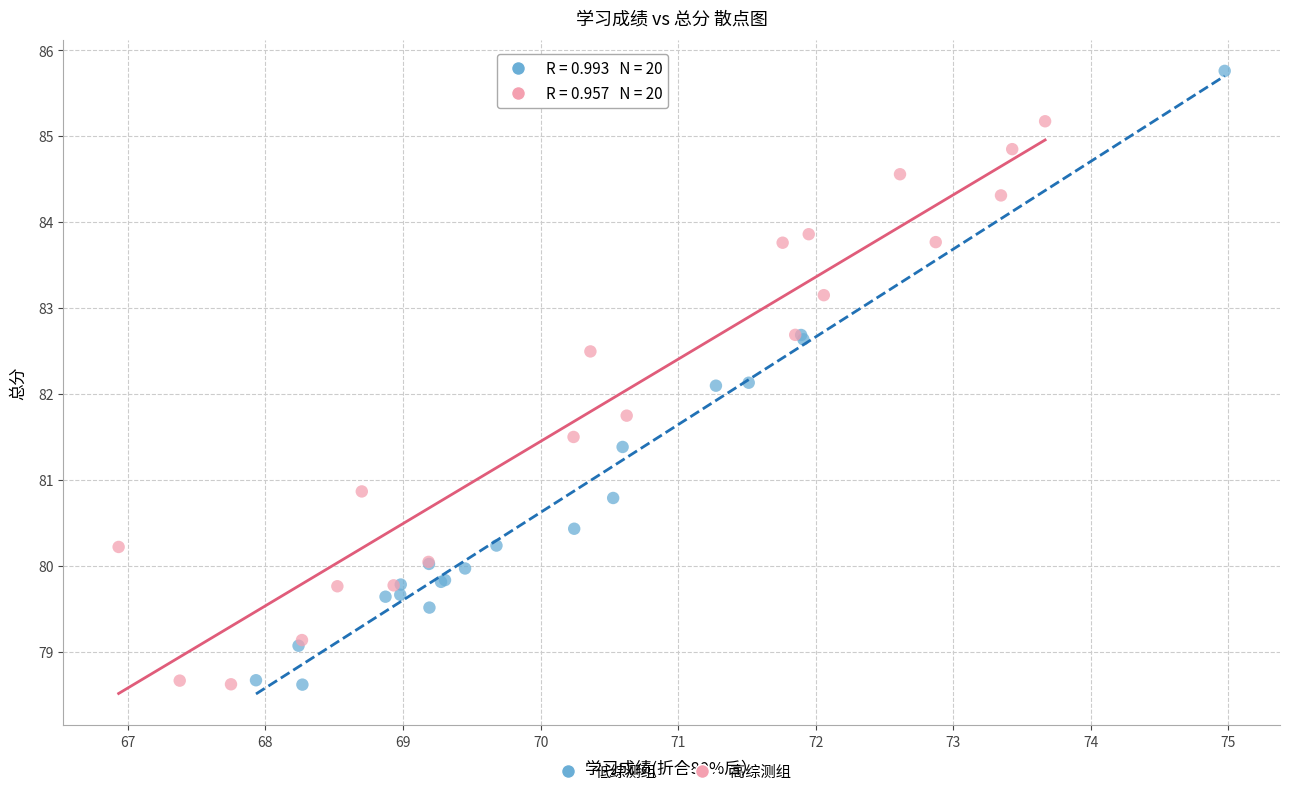

Which series contains the highest Y value?

低综测组